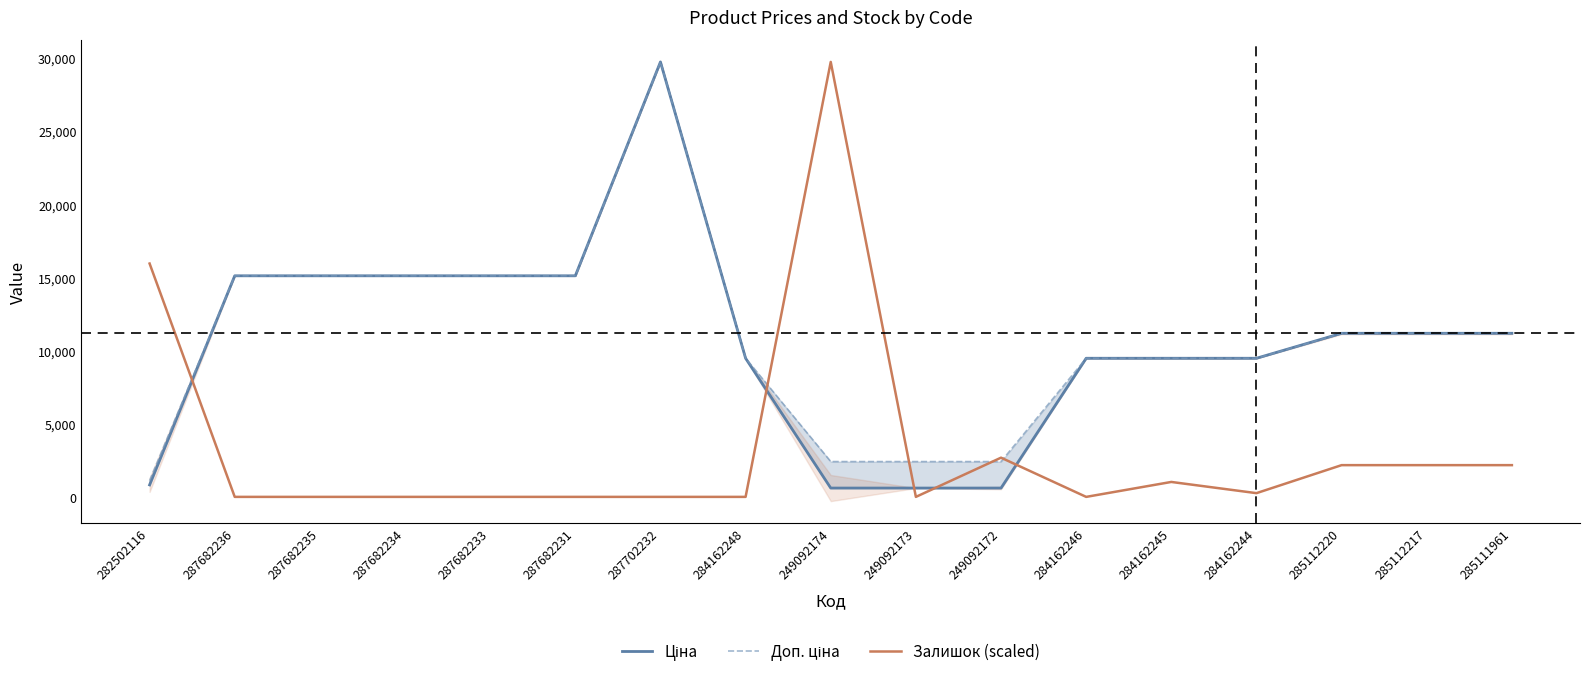

What is the label of the 14th point from the right?

287682234